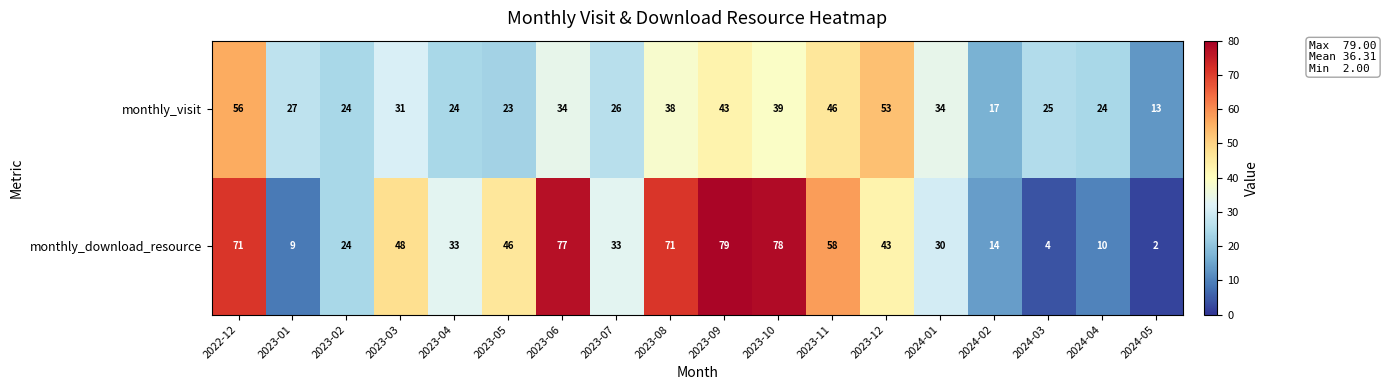

How many categories are shown in the chart?

18